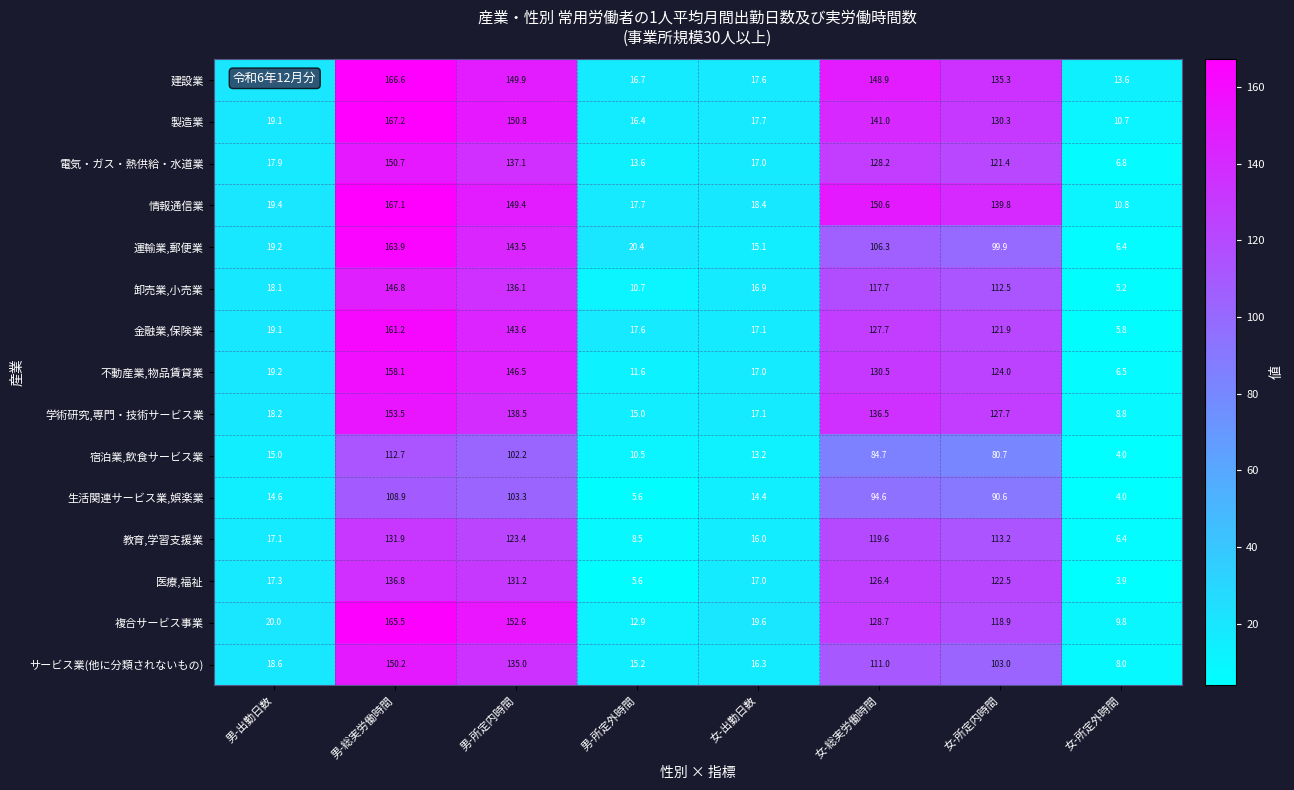

At which category does the chart reach its minimum across all series?

女-所定外時間